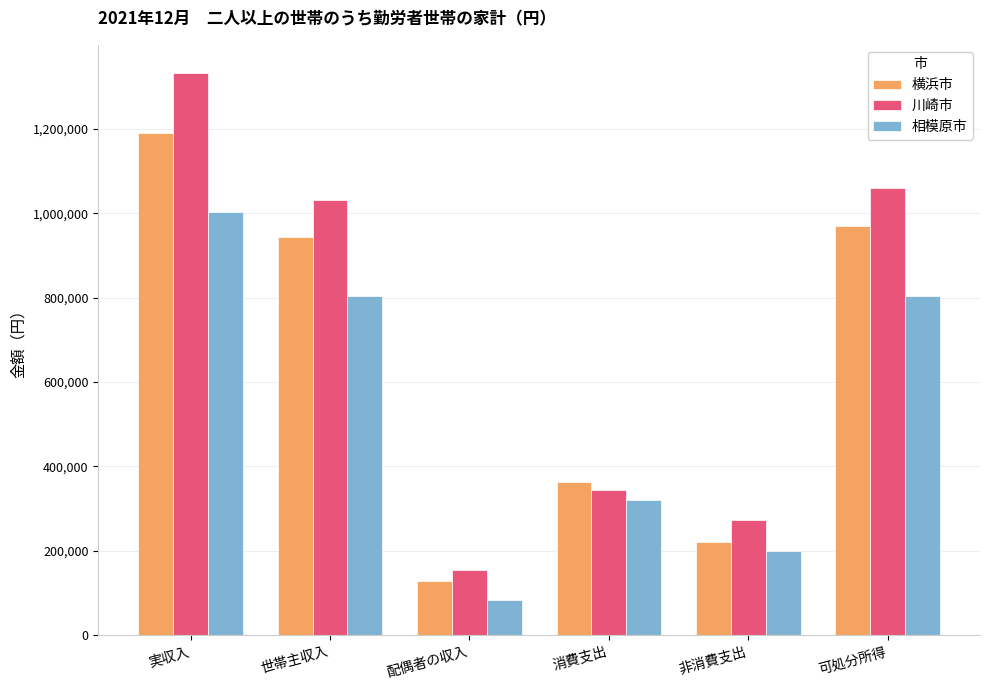

What is the difference between the highest and lowest values at 非消費支出?

72413